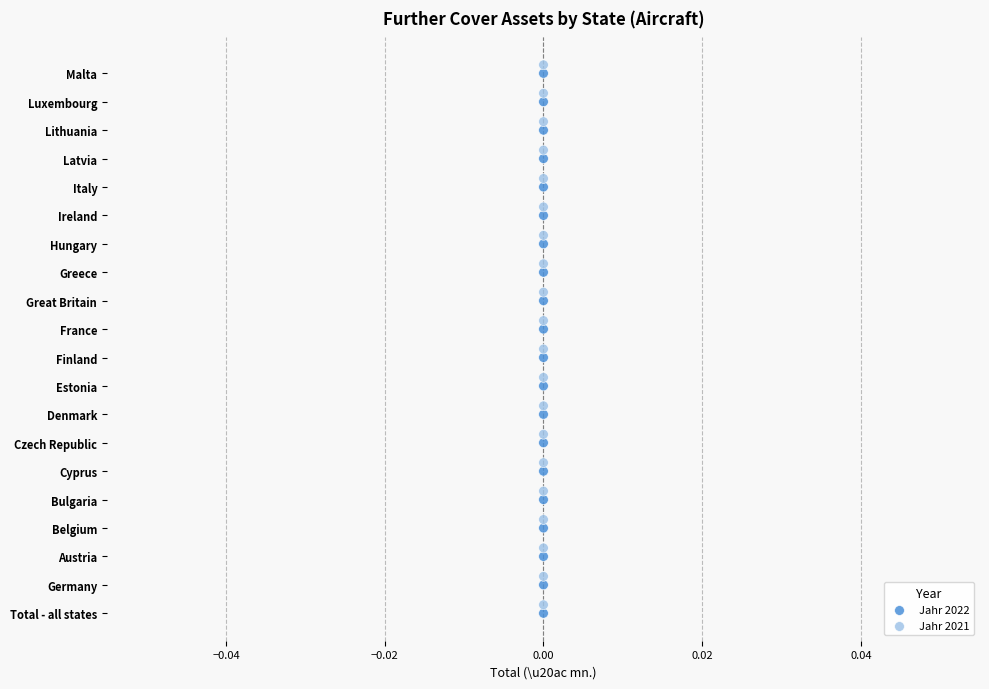

Which series contains the lowest Y value?

Jahr 2022